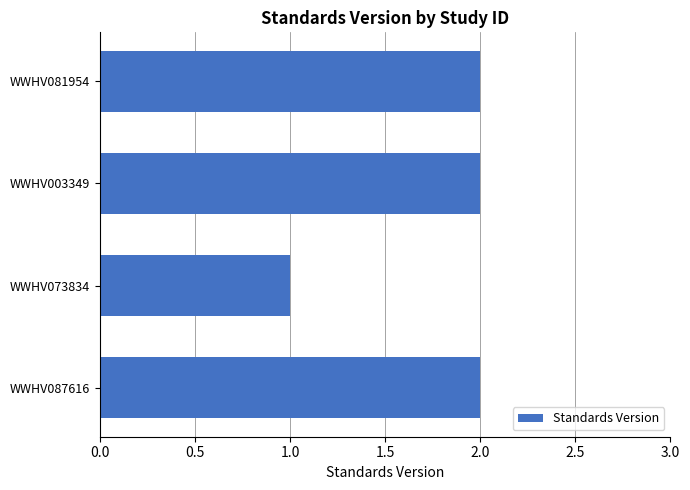

Which label corresponds to the smallest value in the chart?

WWHV073834